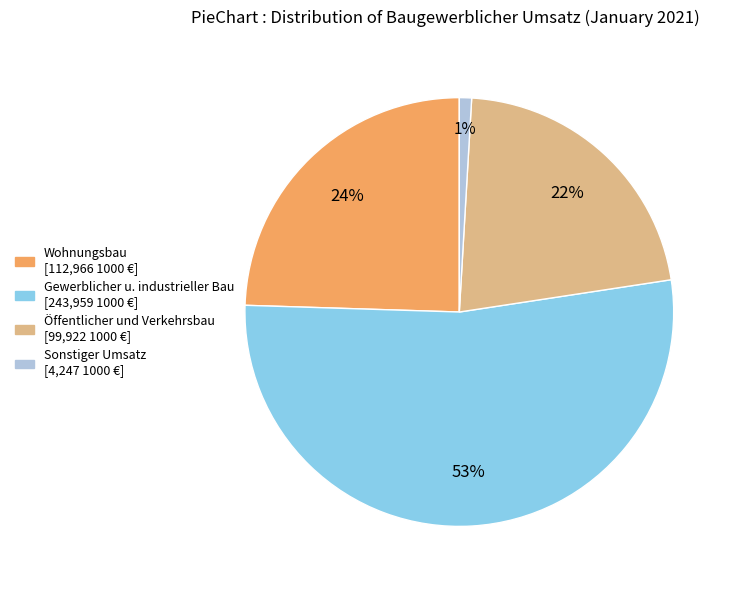

How many slices are in this pie chart?

4